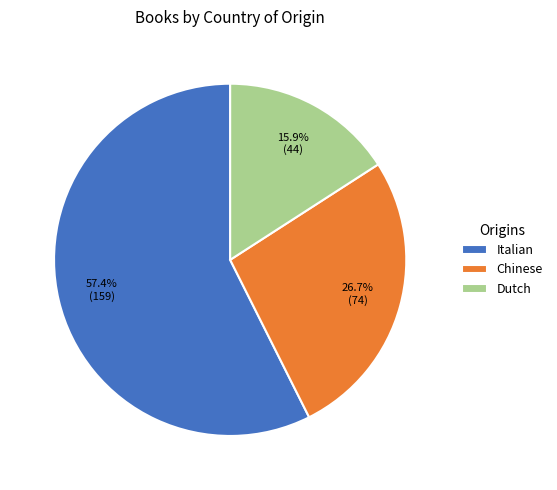

How many segments does this pie chart have?

3